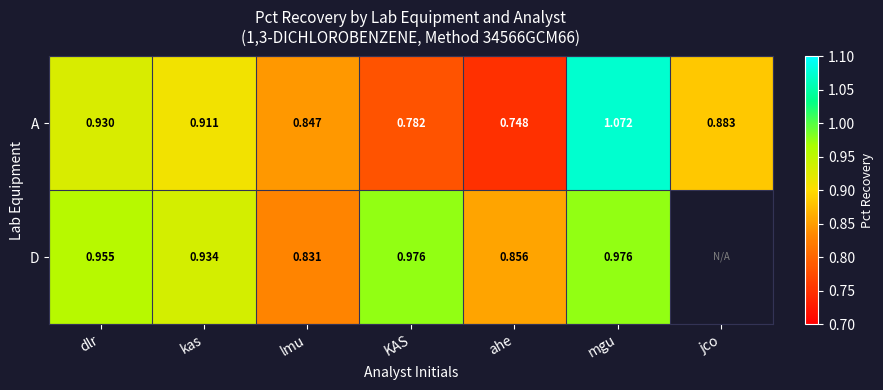

Rank the series at kas from lowest to highest value.

A, D